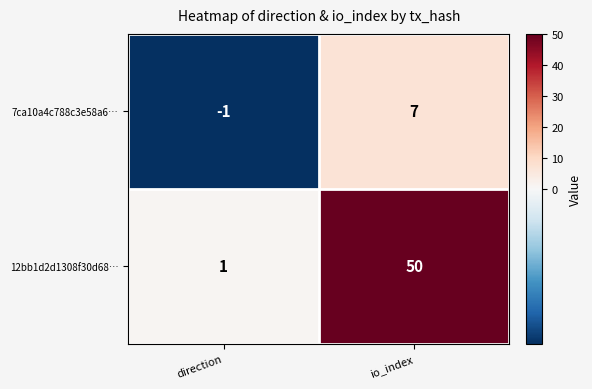

Is the value of 7ca10a4c788c3e58a6… at io_index greater than the value of 12bb1d2d1308f30d68… at io_index?

No